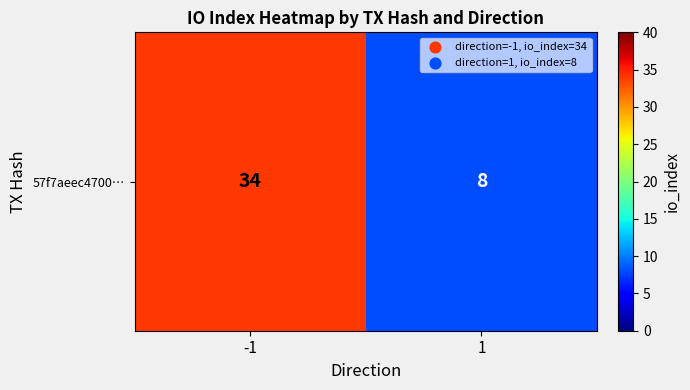

What is the approximate value at -1, to the nearest 5?

35